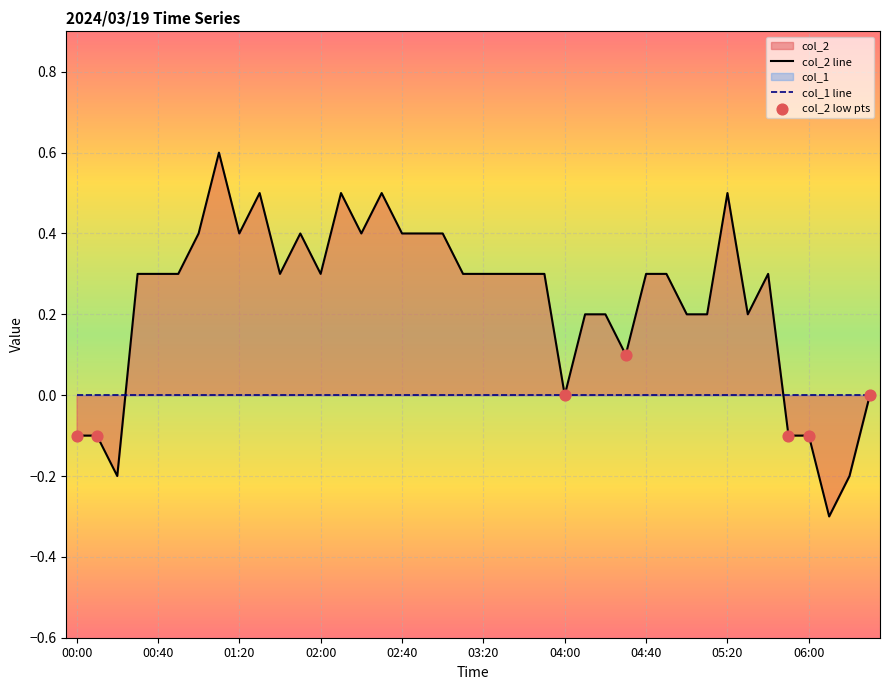

Between 03:30 and 02:50, which is larger?

02:50